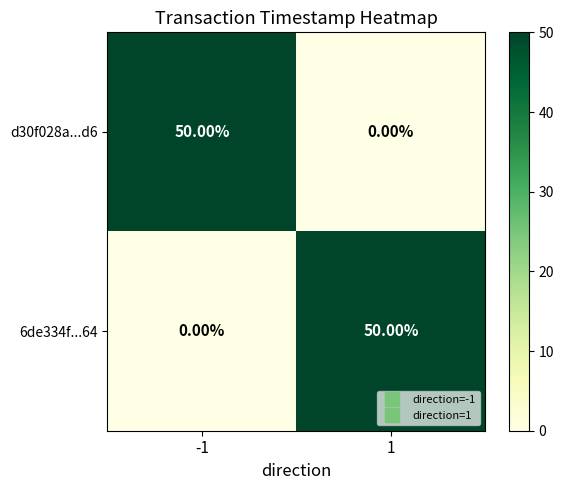

What is the total value across all series at -1?

50